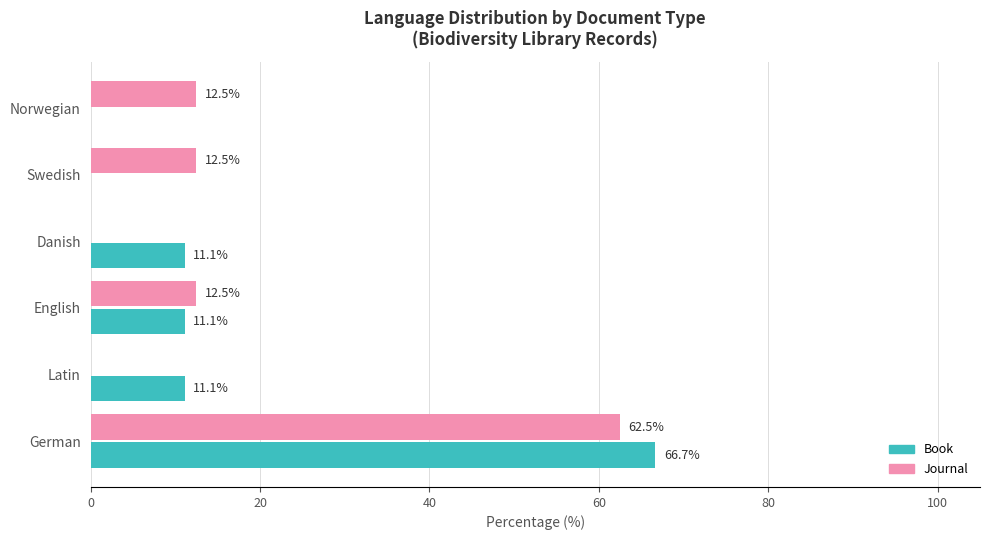

True or false: Journal has a value of 12.5 at Norwegian.

True